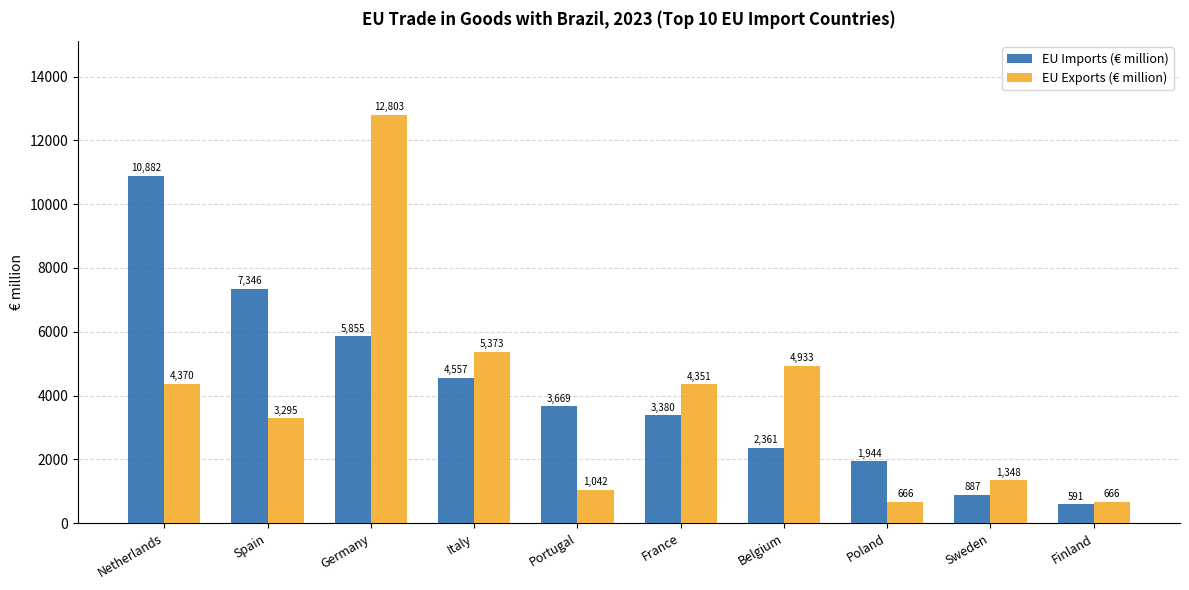

Which series changed the most between Germany and Portugal?

EU Exports (€ million)